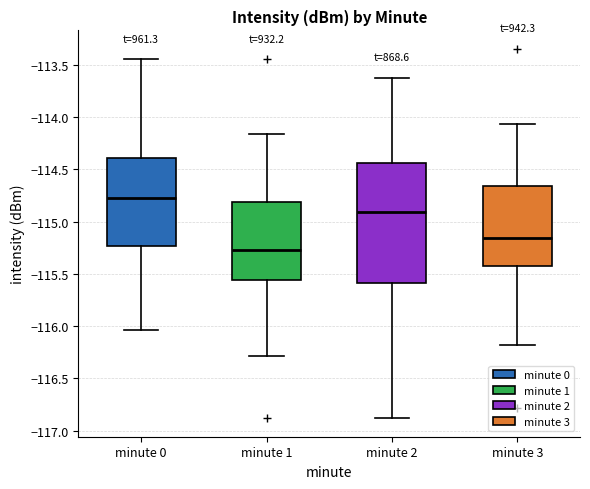

Which box's median line is the lowest?

minute 1